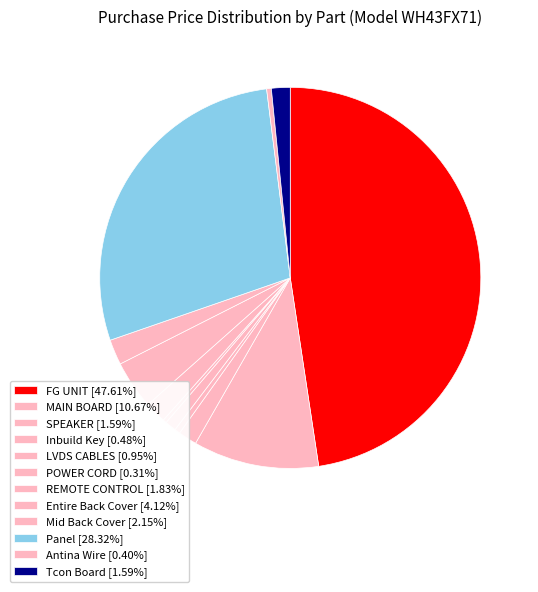

How many segments does this pie chart have?

12